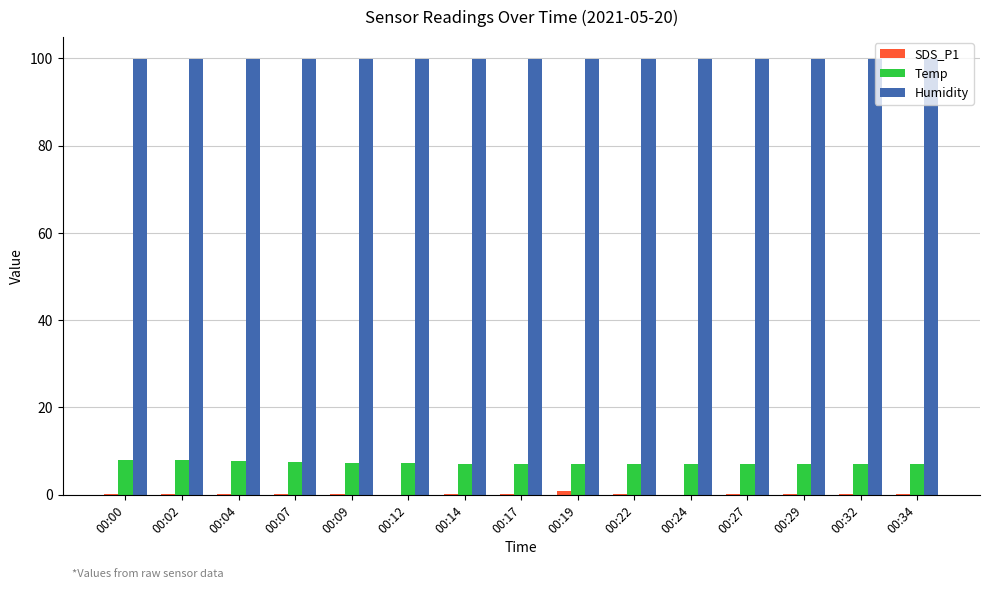

What is the sum of all Temp values?

108.2